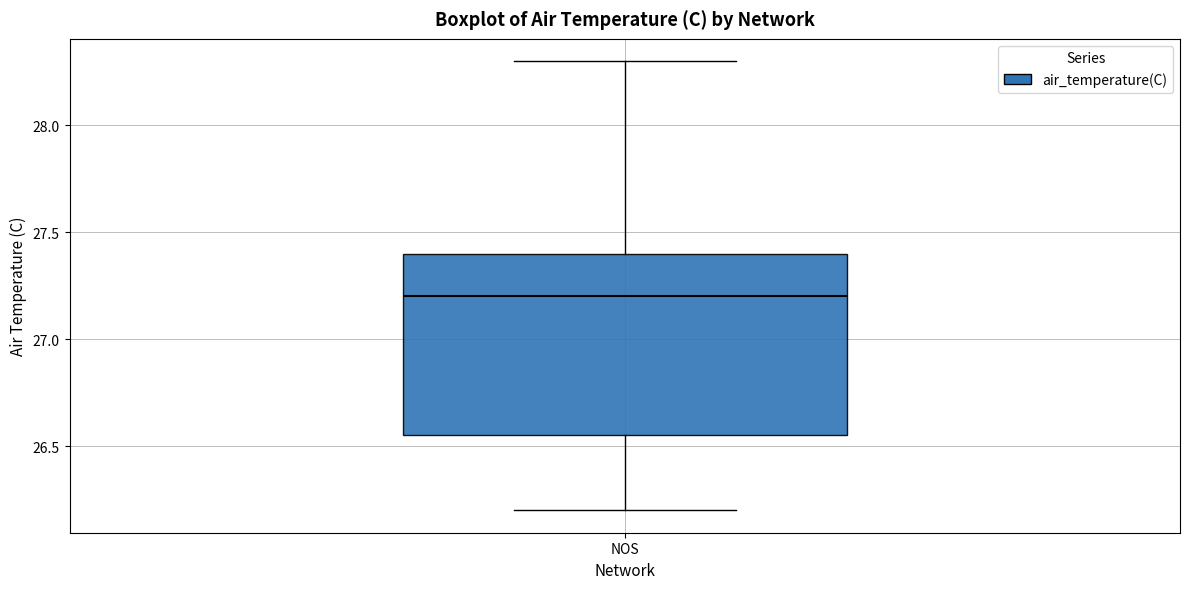

Where does the lower whisker of the box for NOS end on the y-axis? The values are not printed on the chart, so give them approximately, as read against the axis.

26.20